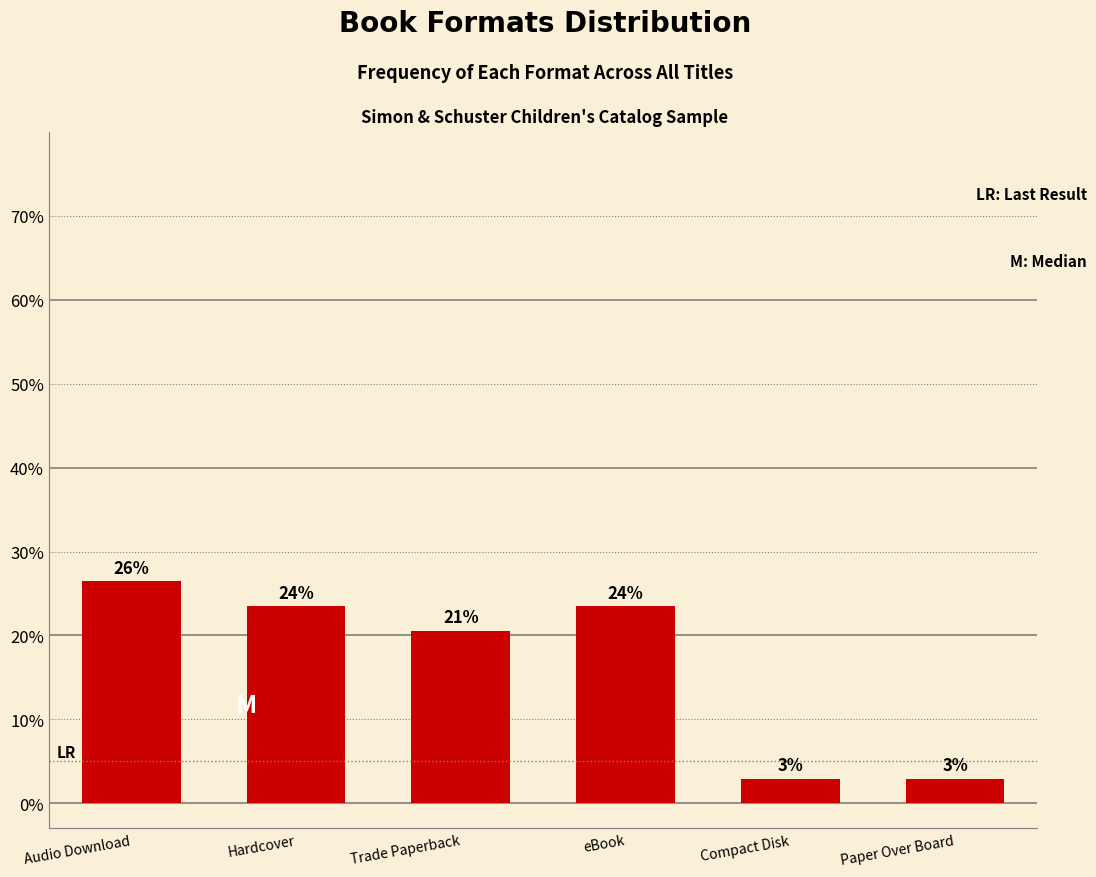

Does the chart contain any negative values?

No